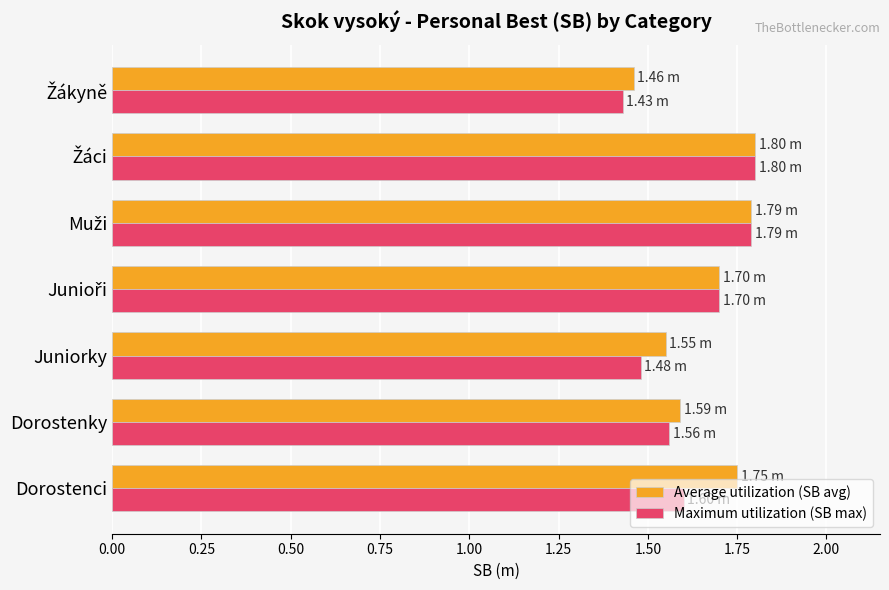

What is the sum of all Maximum utilization (SB max) values?

11.4